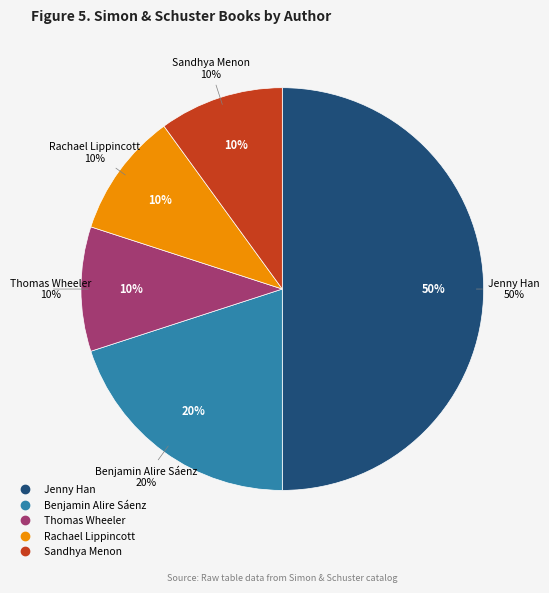

Which slice is the largest?

Jenny Han